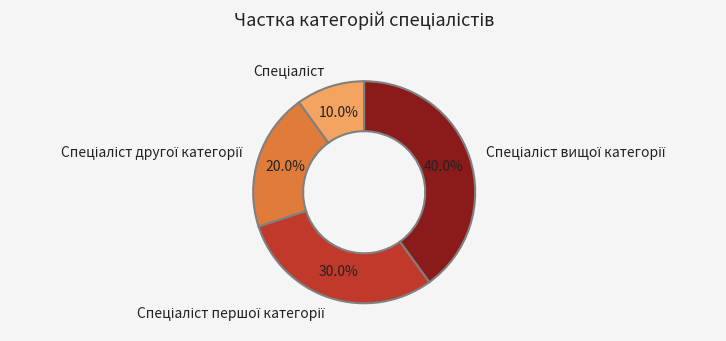

Is there a majority slice in this chart?

No